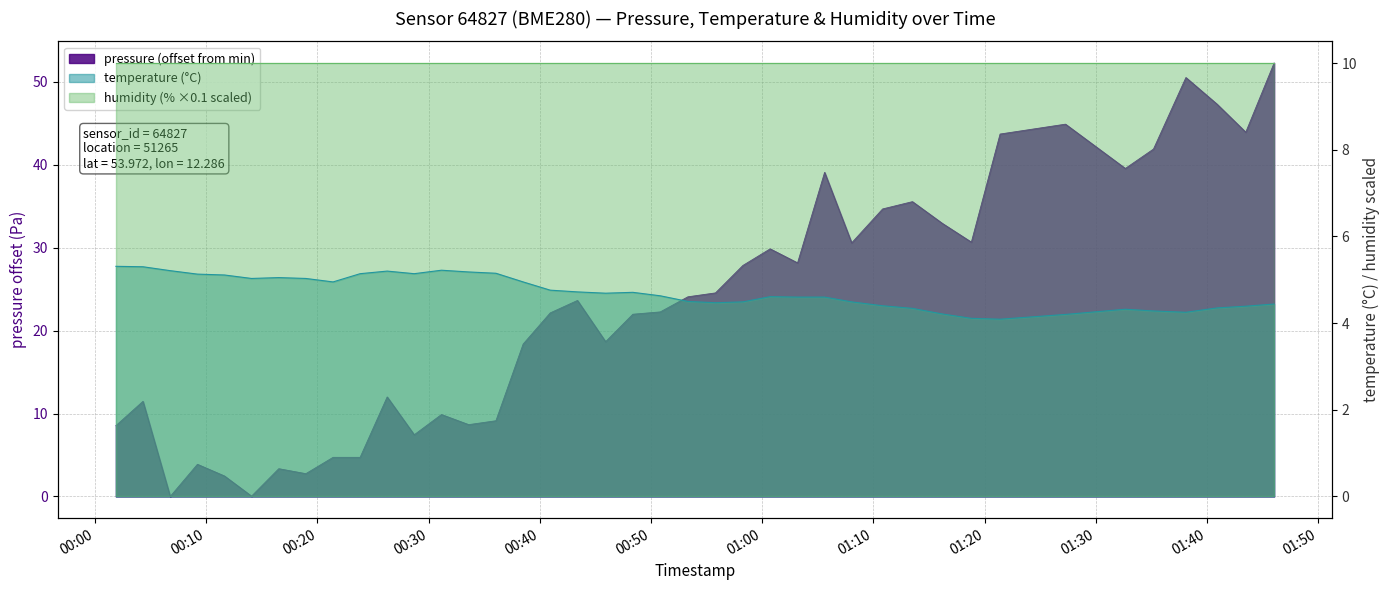

What position from the left is 2023-05-08T00:11:38?

5